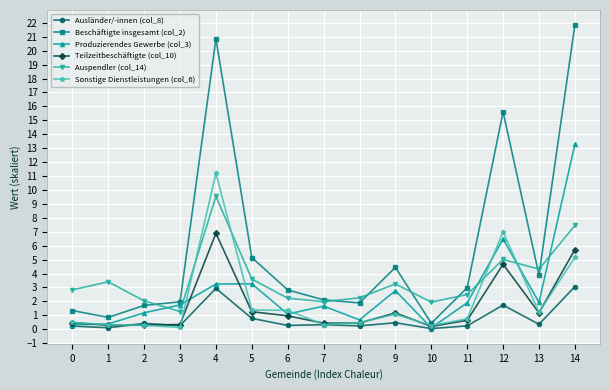

What is the approximate value of Teilzeitbeschäftigte (col_10) at 11?

0.6